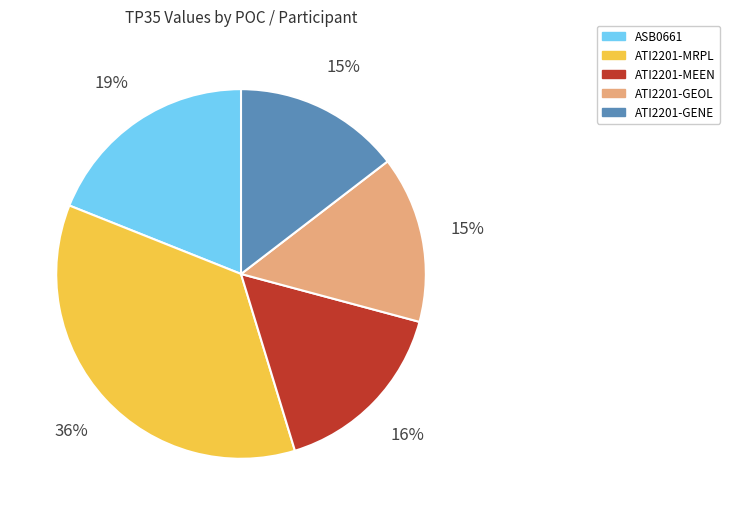

What percentage is the ASB0661 slice, to the nearest percent?

19%